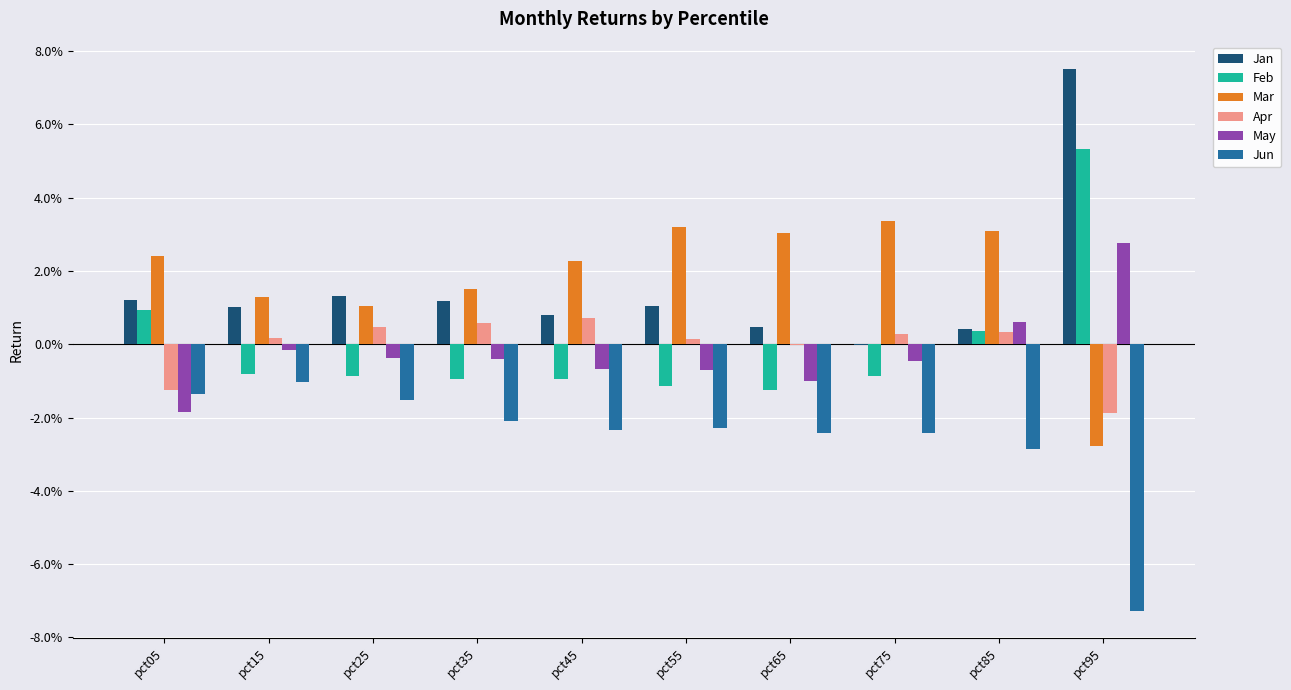

Are the bars horizontal?

No